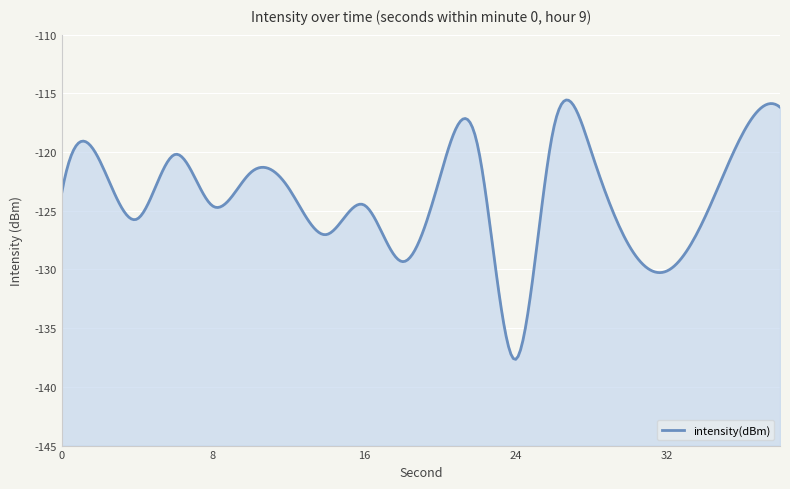

How many data points does each series have?

20